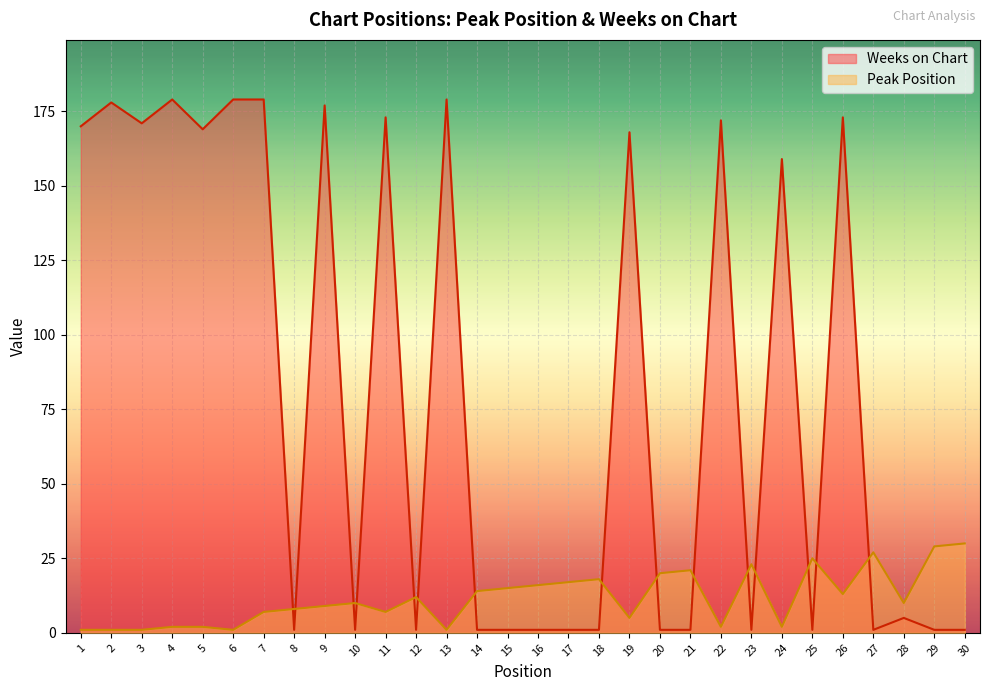

Which series has the largest total across all categories?

Weeks on Chart